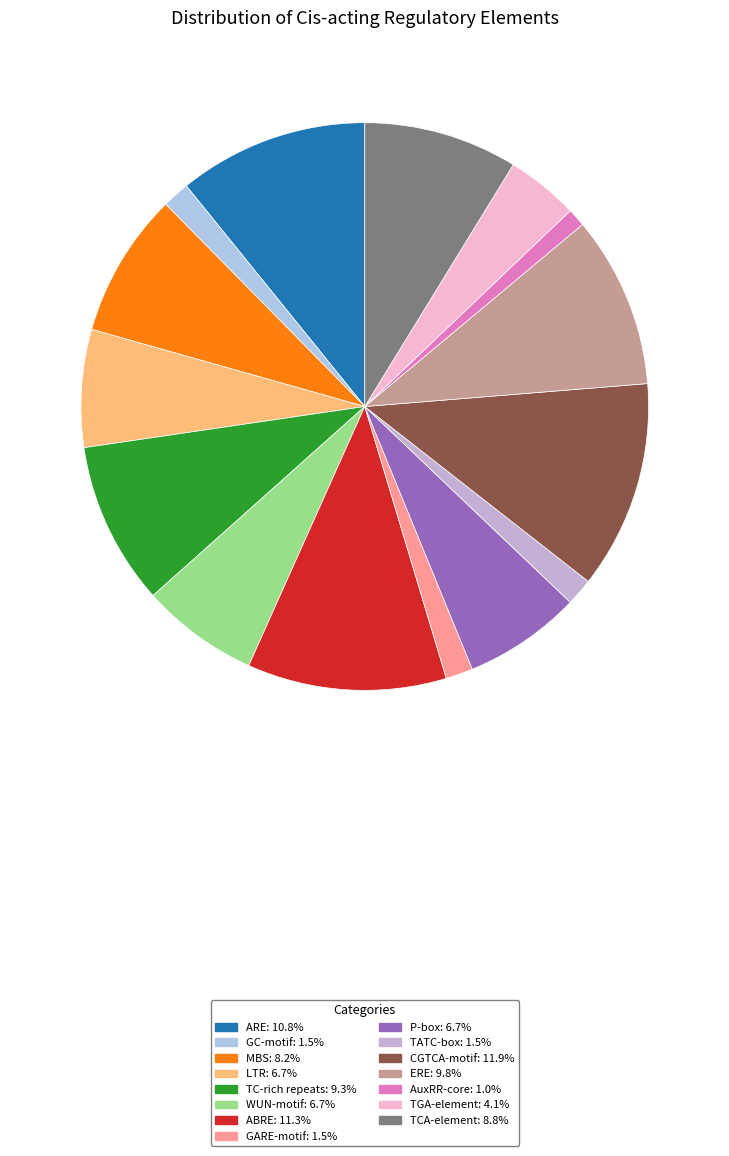

To the nearest percent, what is the difference between the GC-motif and TC-rich repeats slice percentages?

8%